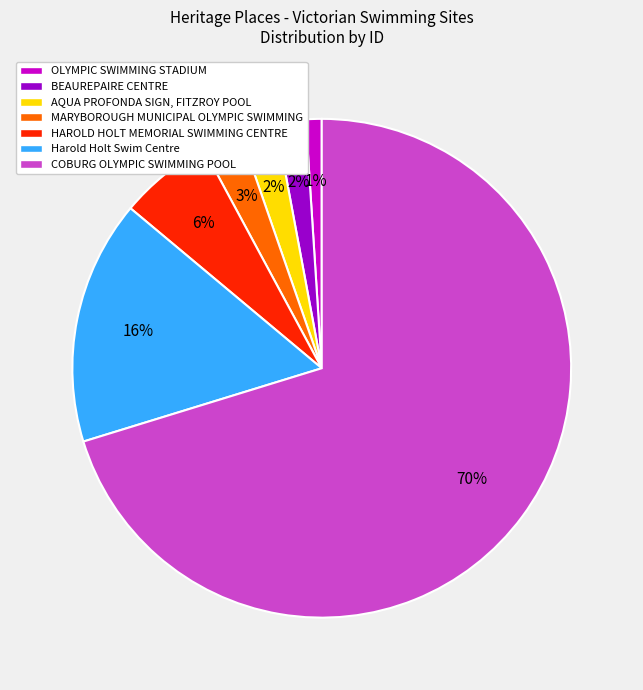

Which category has the biggest portion of the pie?

COBURG OLYMPIC SWIMMING POOL